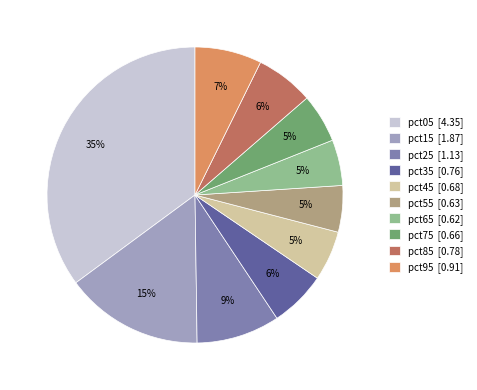

Between pct95 [0.91] and pct05 [4.35], which is larger?

pct05 [4.35]